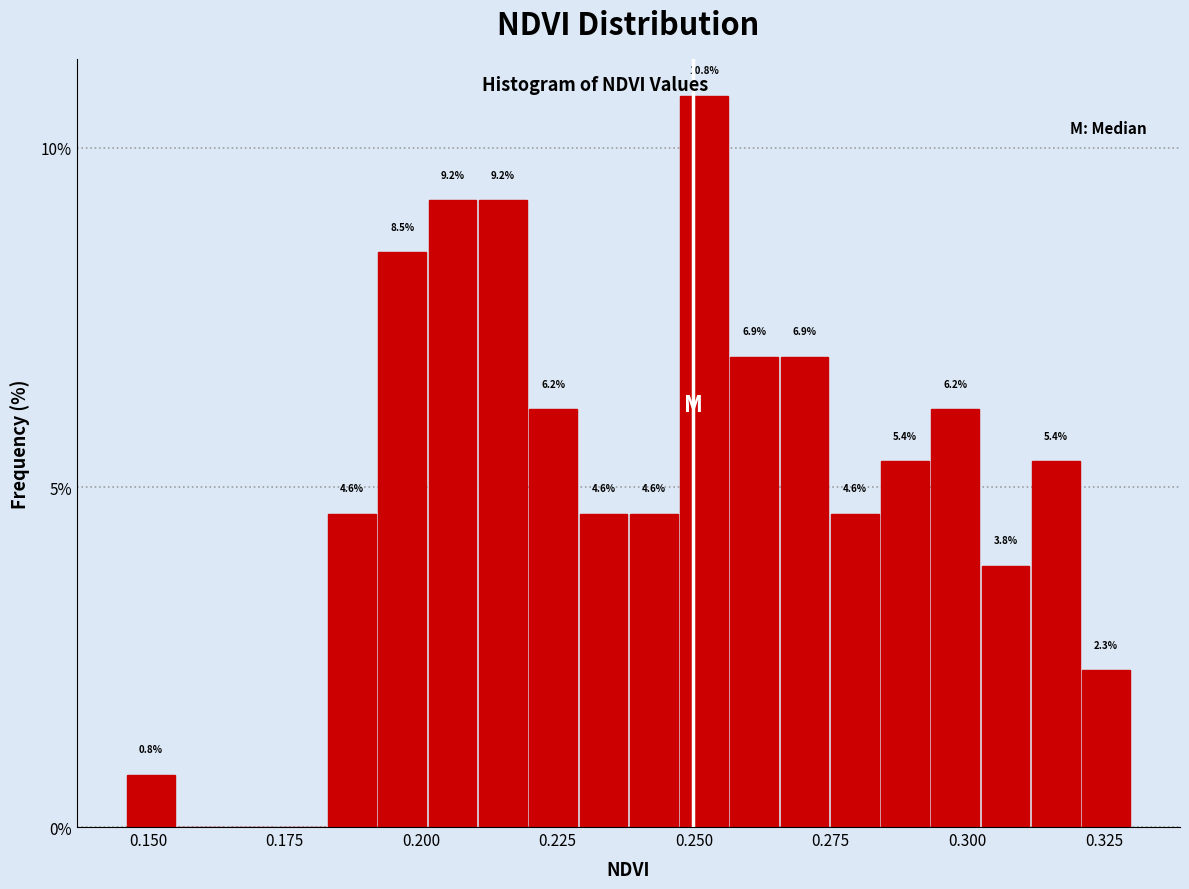

Read against the x-axis, roughly where is the centre of the tallest bar?

0.250